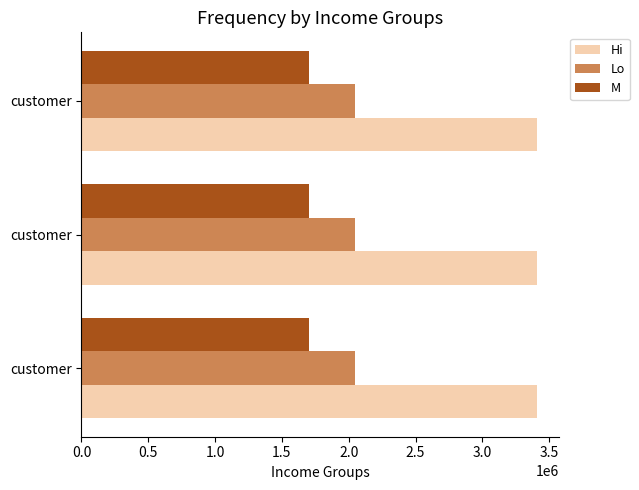

What are all the series names shown in the legend?

Hi, Lo, M